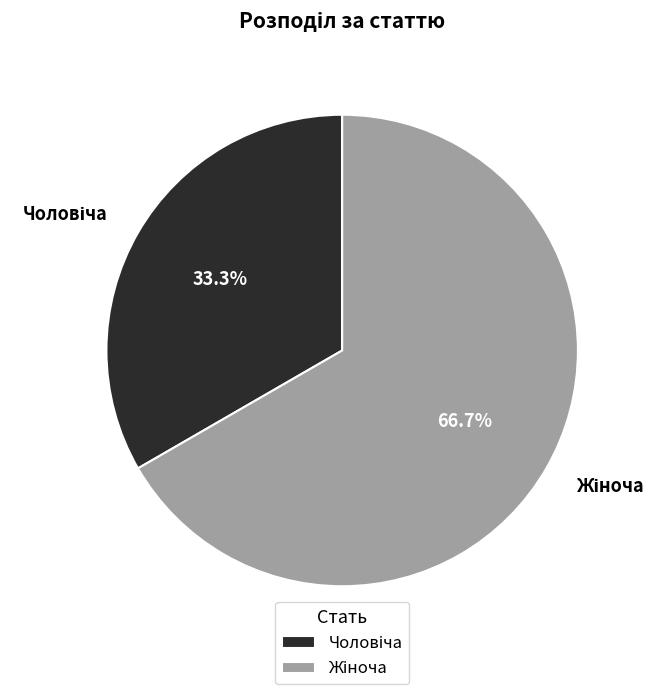

Does any single category account for the majority?

Yes